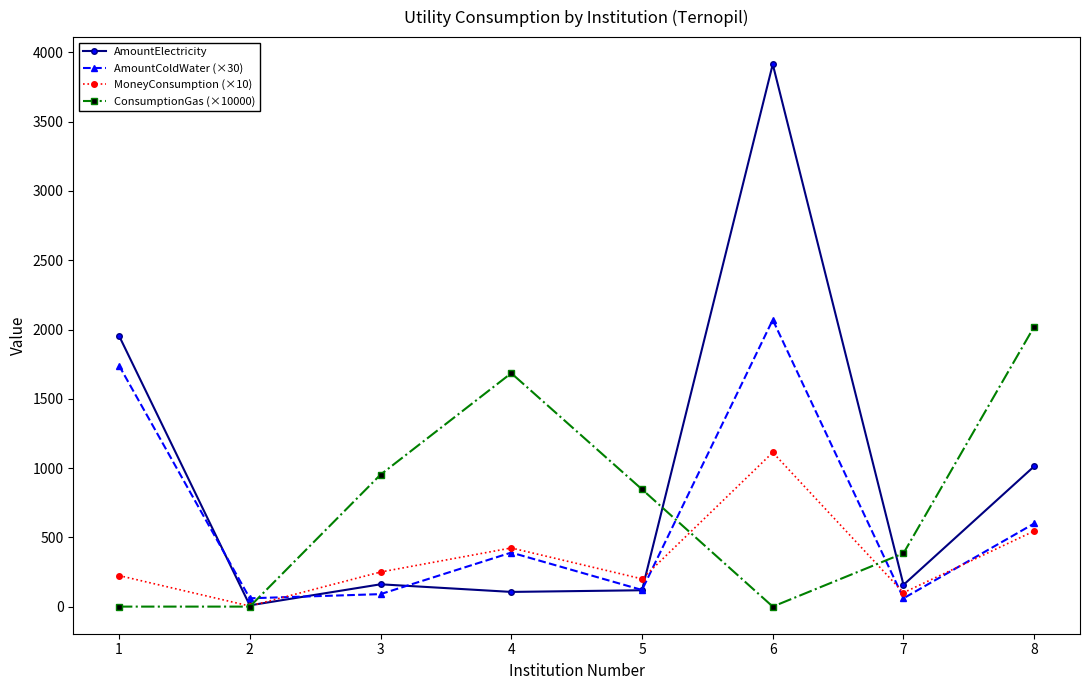

What is the value of the ConsumptionGas (×10000) point at the 3rd from the left?

952.4